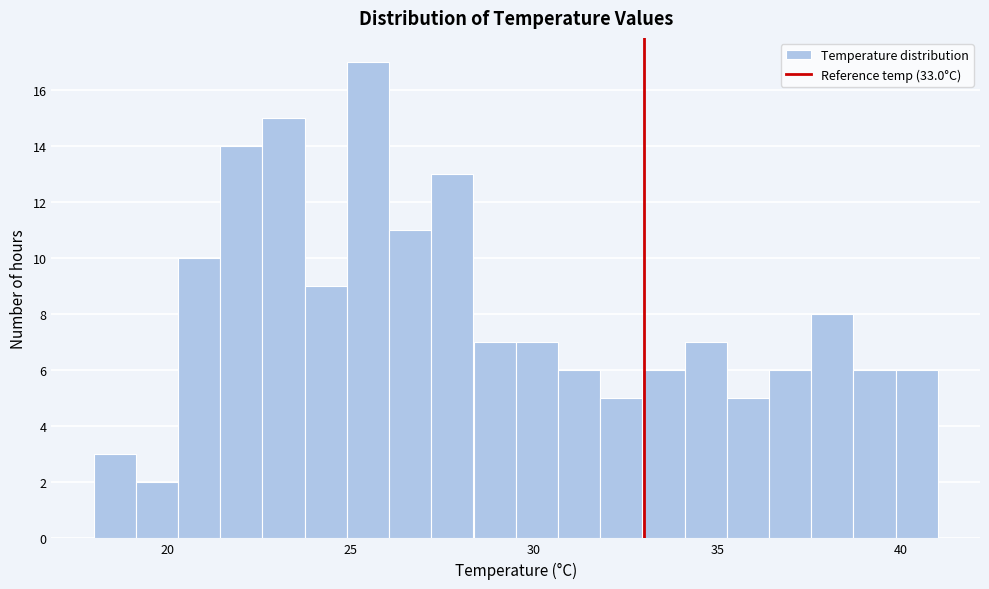

Read against the x-axis, roughly where is the centre of the tallest bar?

25.5